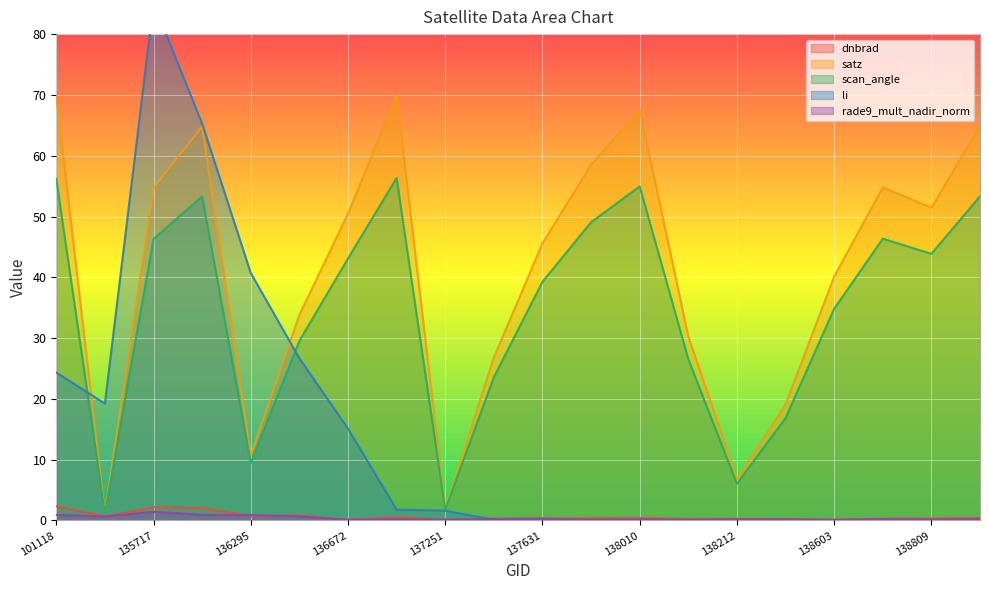

Reading left to right, list all the values displayed in this chart.

dnbrad: 2.4	0.7	2.2	2.0	0.8	0.8	0.1	0.6	0.1	0.3	0.3	0.4	0.4	0.3	0.3	0.3	0.1	0.3	0.3	0.4
satz: 69.7	1.3	54.7	64.8	10.7	33.8	50.5	70.0	2.0	26.8	45.6	58.5	67.5	30.3	6.8	19.1	40.1	54.8	51.5	64.9
scan_angle: 56.2	1.2	46.3	53.3	9.4	29.5	43.1	56.3	1.8	23.6	39.3	49.1	54.9	26.5	6.0	16.8	34.8	46.4	43.9	53.3
li: 24.3	19.2	85.1	65.3	40.7	26.7	15.1	1.8	1.6	0.1	0.0	0.0	0.0	0.0	0.0	0.0	0.0	0.0	0.0	0.0
rade9_mult_nadir_norm: 0.9	0.7	1.4	0.9	0.9	0.7	0.1	0.2	0.1	0.3	0.3	0.1	0.2	0.1	0.2	0.2	0.1	0.2	0.2	0.2